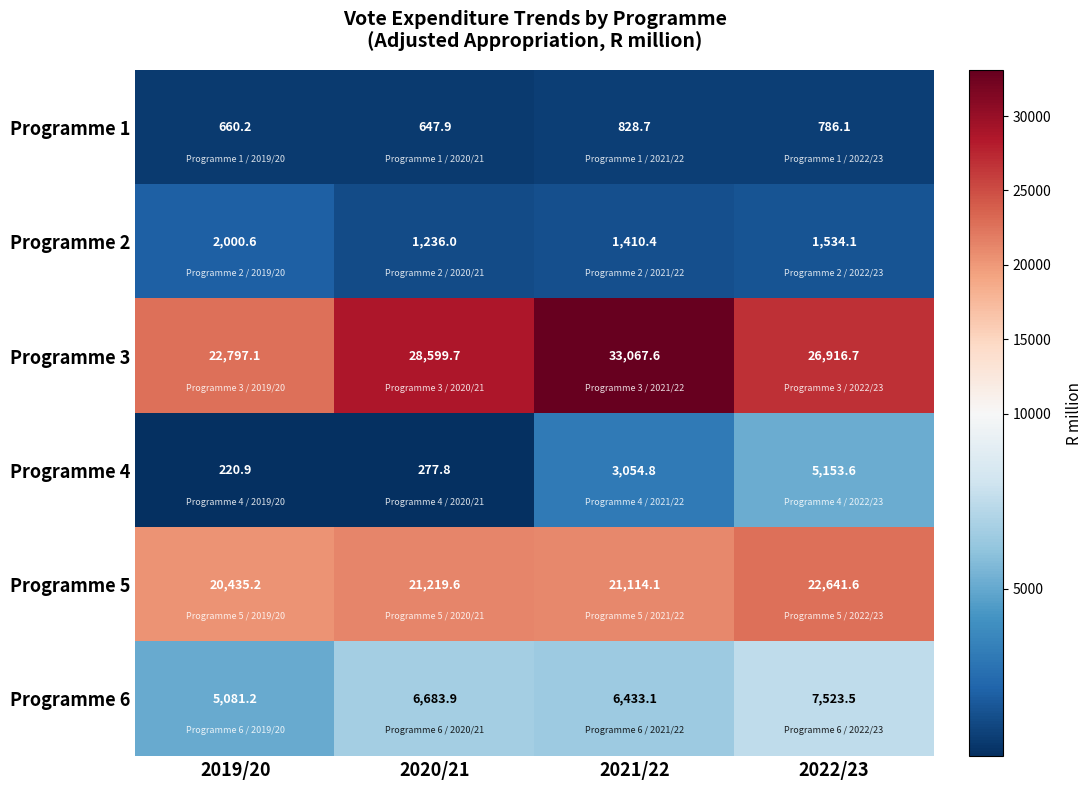

How many data points in Programme 3 are above 28599?

2